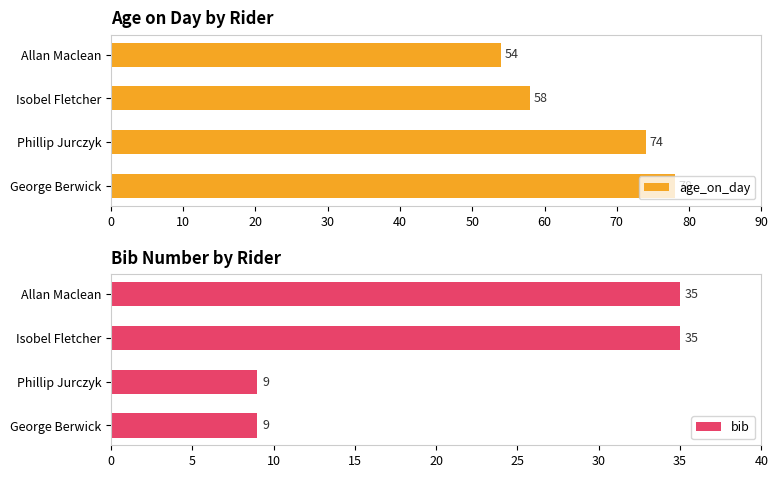

The bib series shows 4 at George Berwick. True or false?

False